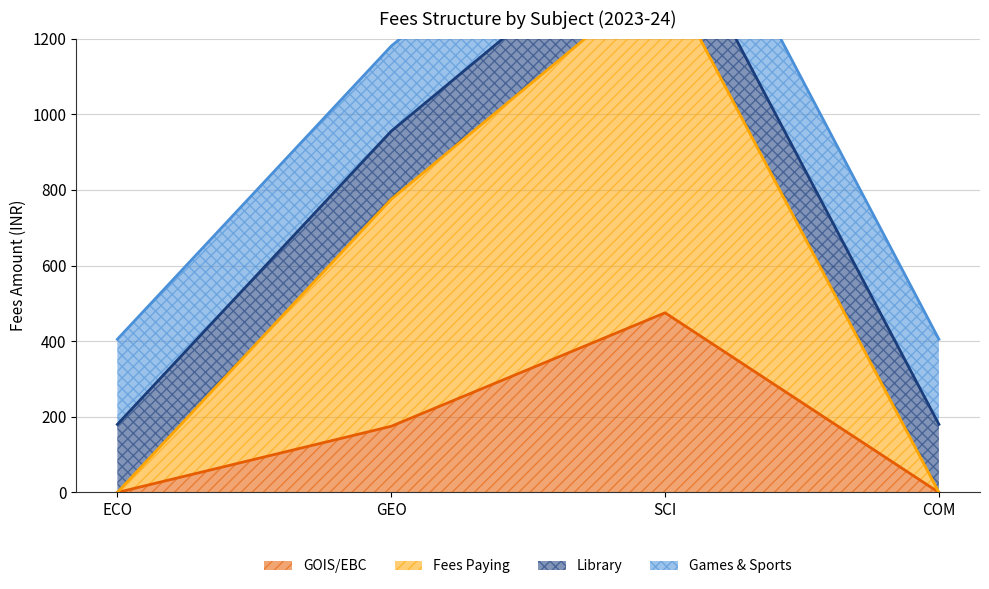

True or false: GOIS/EBC and Fees Paying intersect in this chart.

False